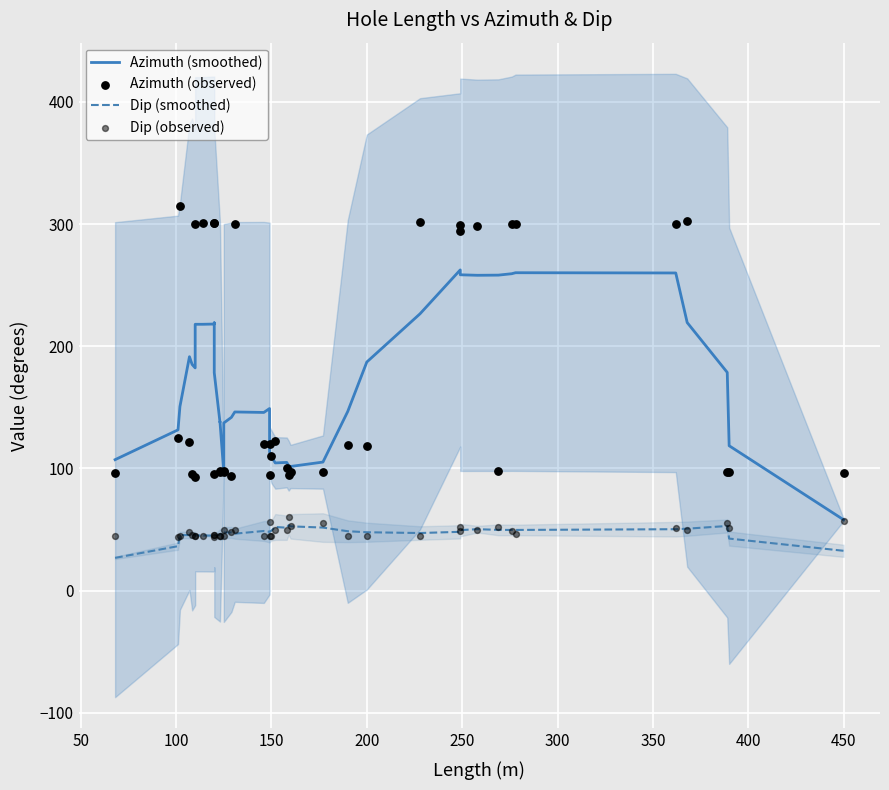

At how many categories does at least one series exceed 249?

15